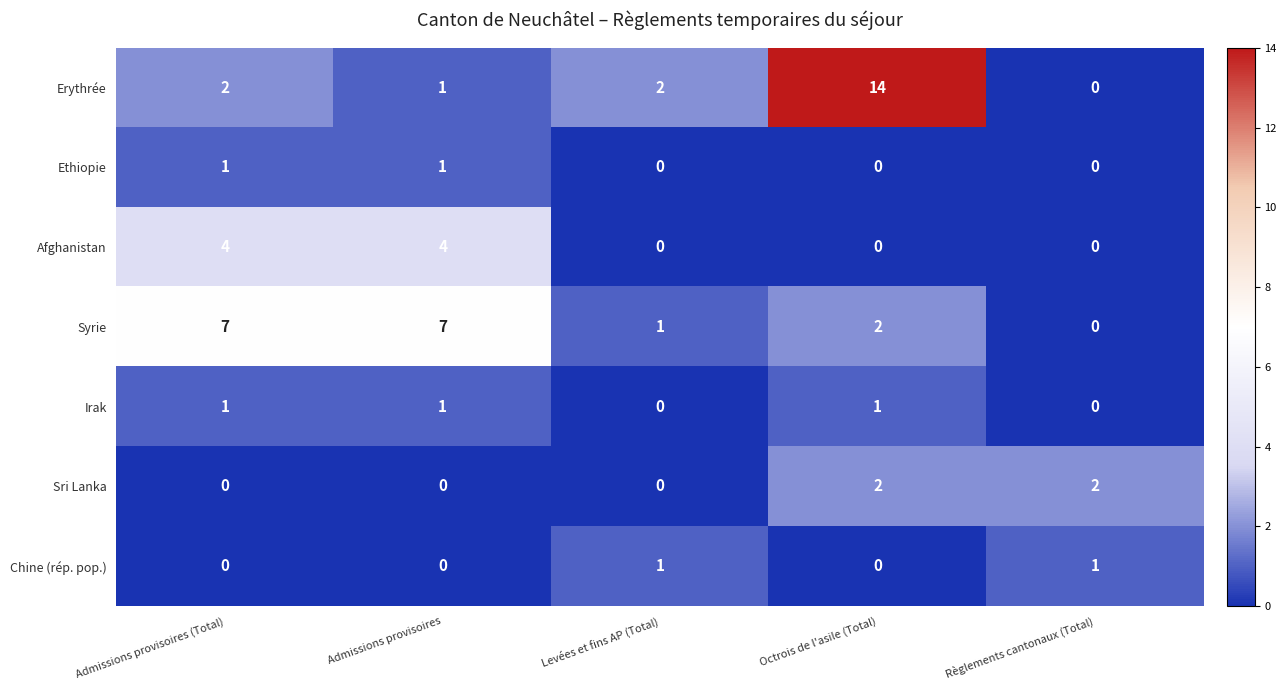

Is it true that Sri Lanka equals -1 at Admissions provisoires (Total)?

False